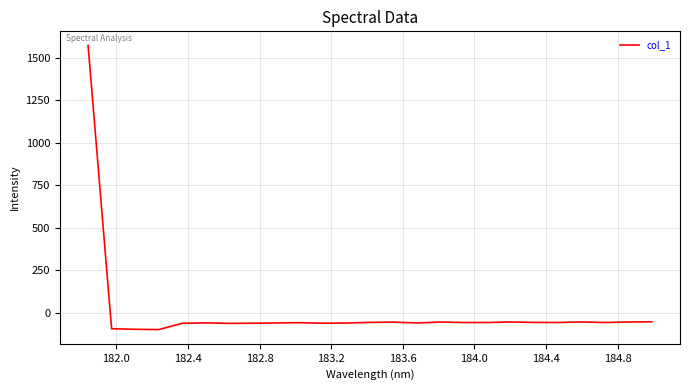

What is the difference between the maximum and minimum values?

1669.1